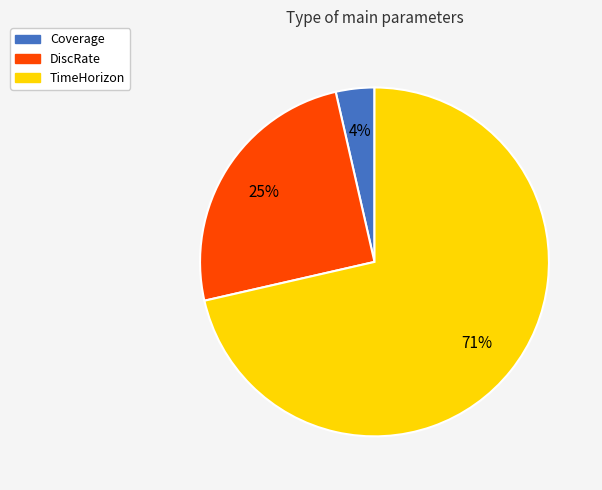

What percentage is the Coverage slice, to the nearest percent?

4%